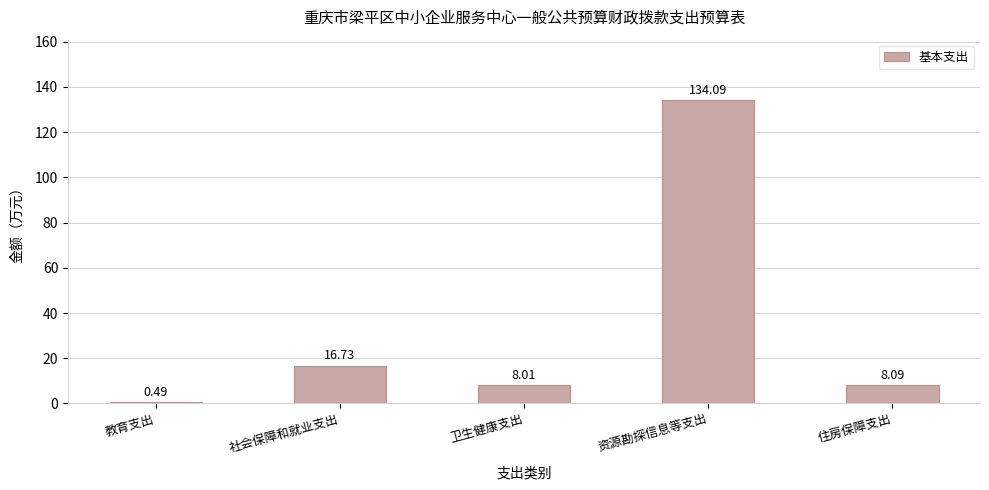

List the labels in order of value, smallest first.

教育支出, 卫生健康支出, 住房保障支出, 社会保障和就业支出, 资源勘探信息等支出